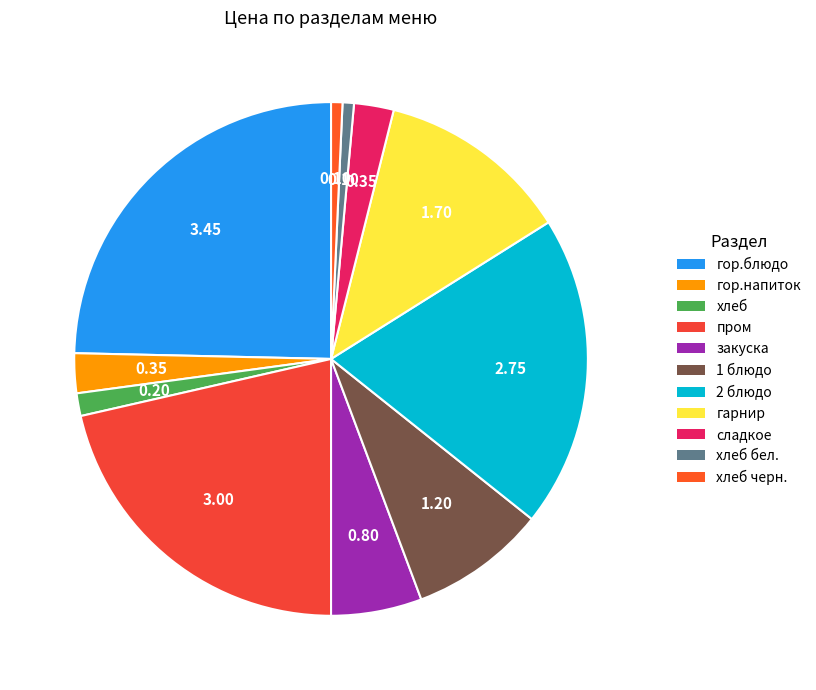

To the nearest percent, what is the difference between the largest and smallest slice percentages?

24%